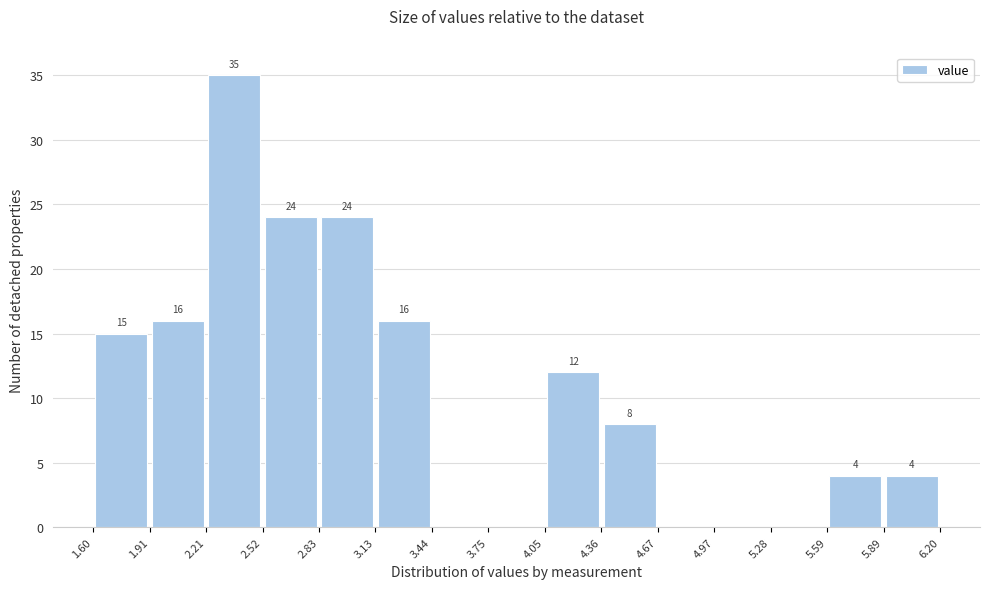

Over which range of the x-axis is the bar tallest?

2.21 to 2.52